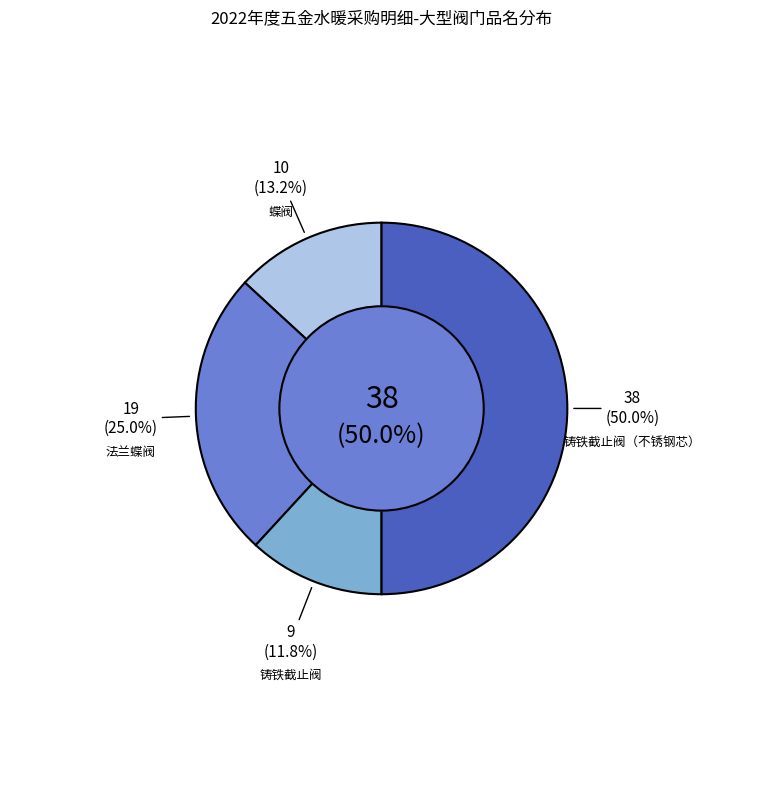

Does 蝶阀 account for over 50% of the chart?

No